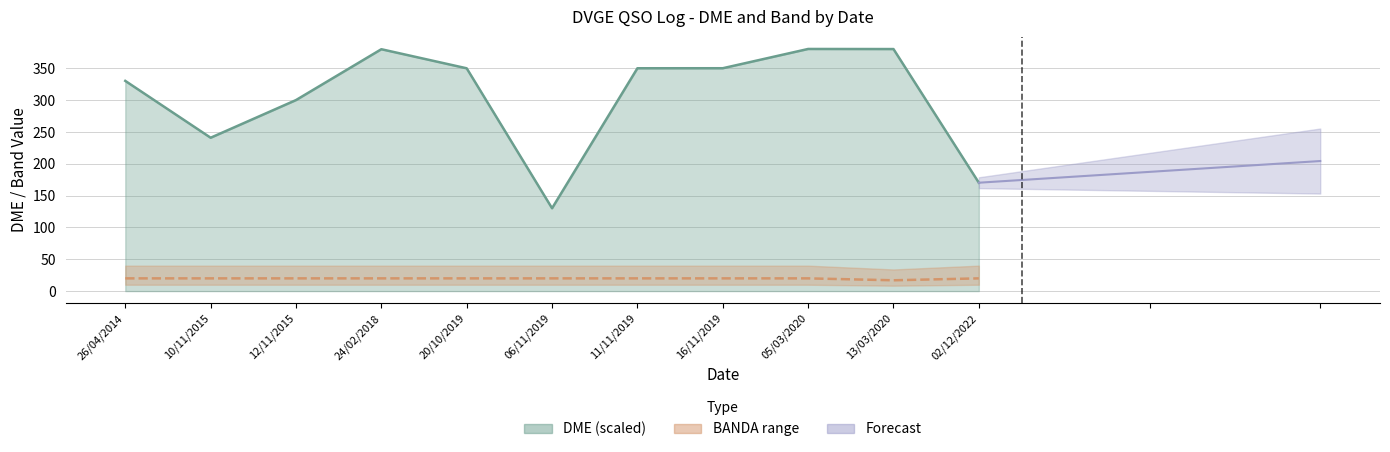

True or false: the data has more than 2 interior local peaks.

False